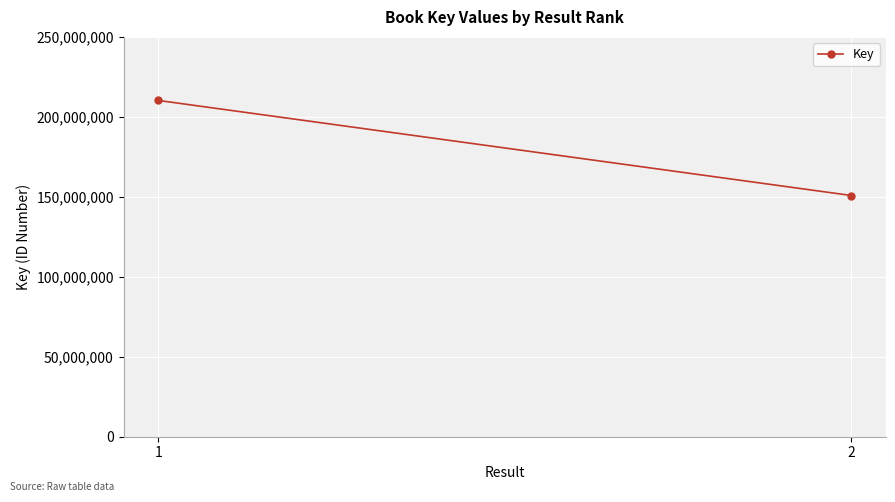

What is the difference between the maximum and minimum values?

59453637